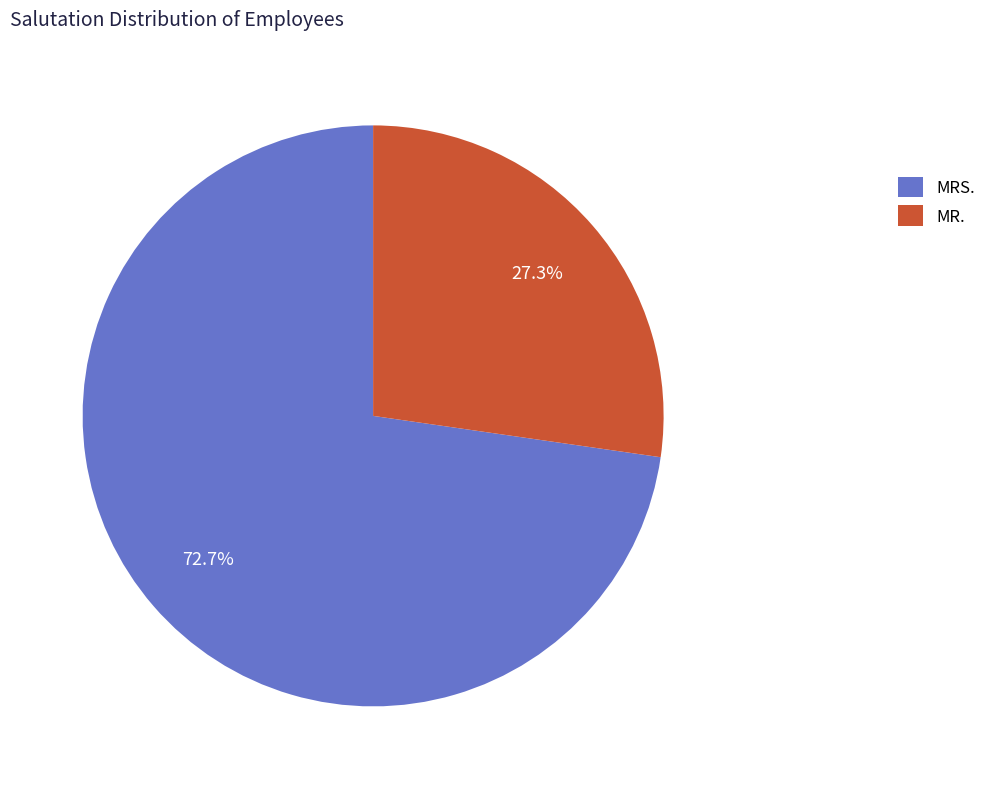

Which has a higher value, MRS. or MR.?

MRS.